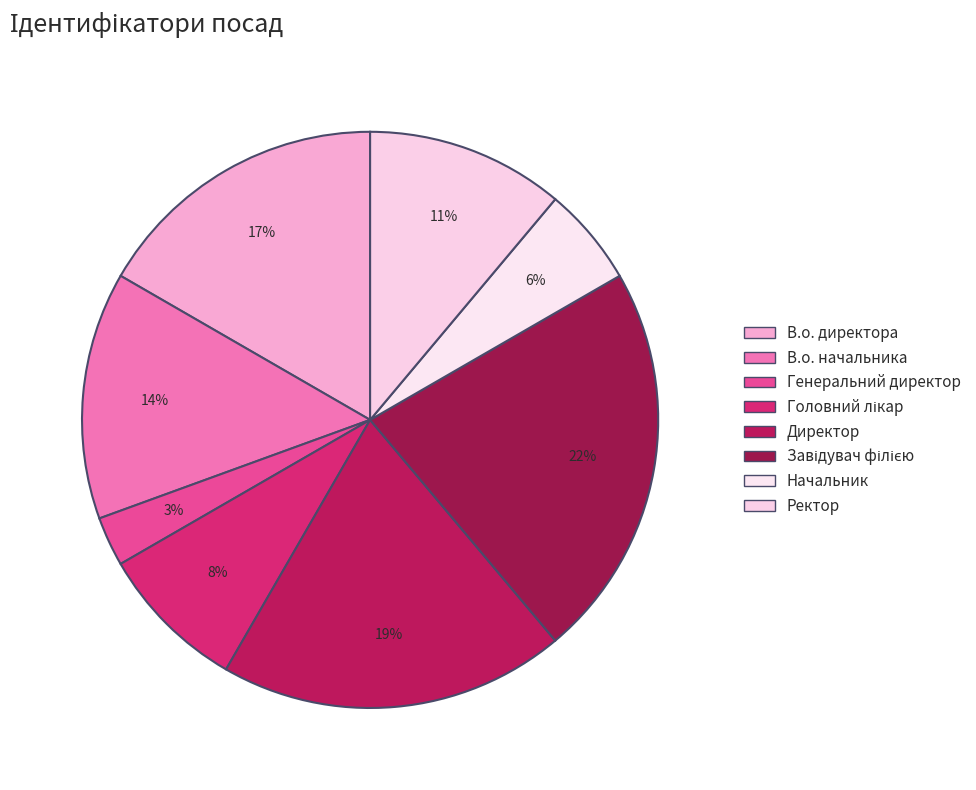

What is the change in value from Головний лікар to Начальник?

-1